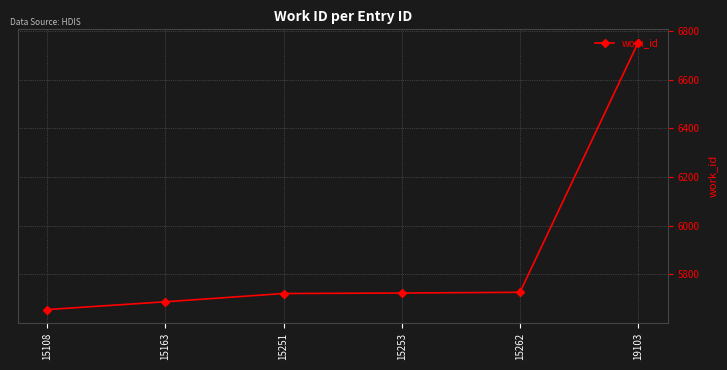

True or false: the data has more than 1 interior local peaks.

False